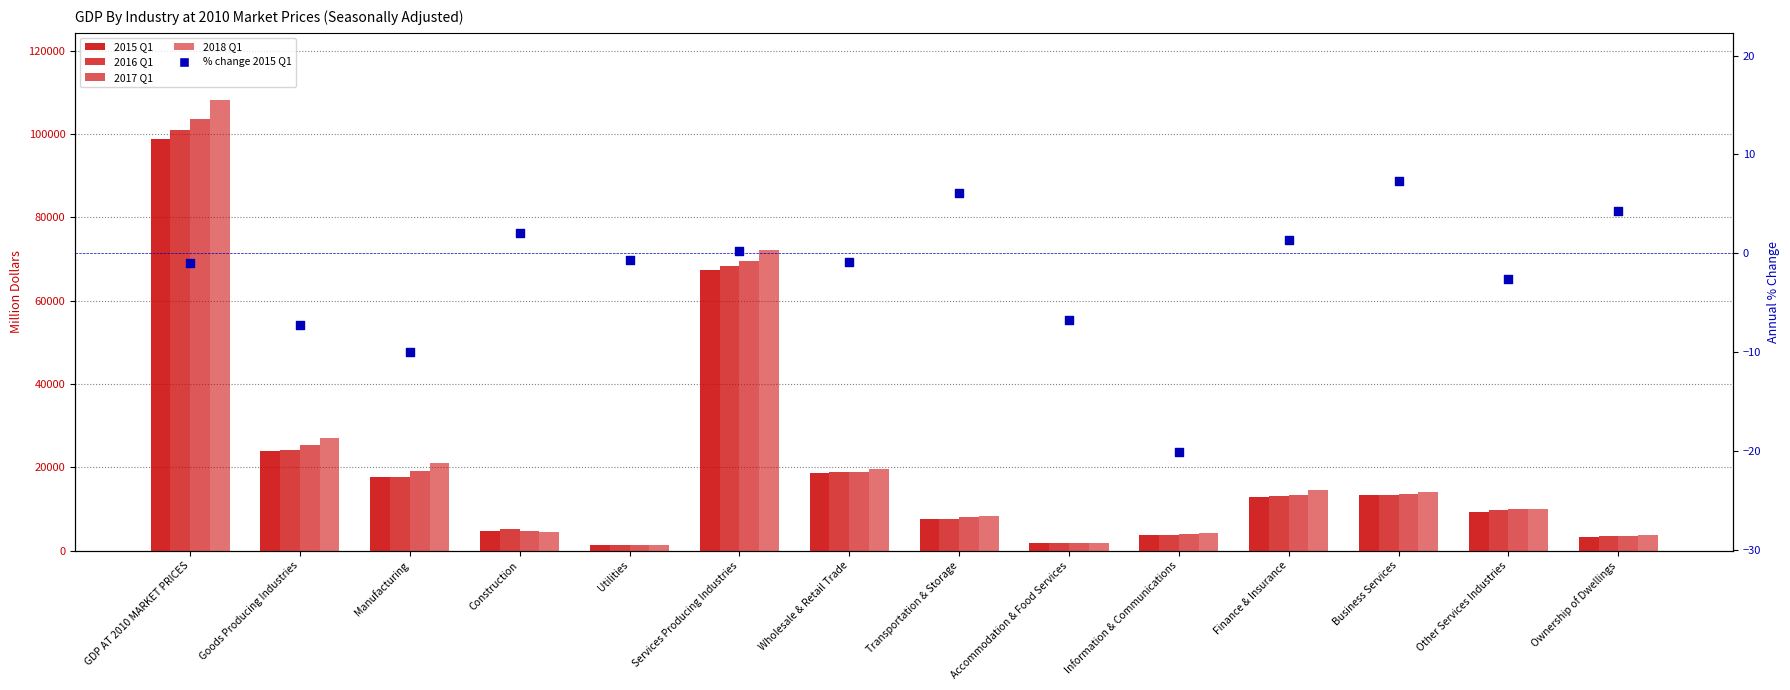

Is the value of 2015 Q1 at Accommodation & Food Services greater than the value of 2018 Q1 at Utilities?

Yes